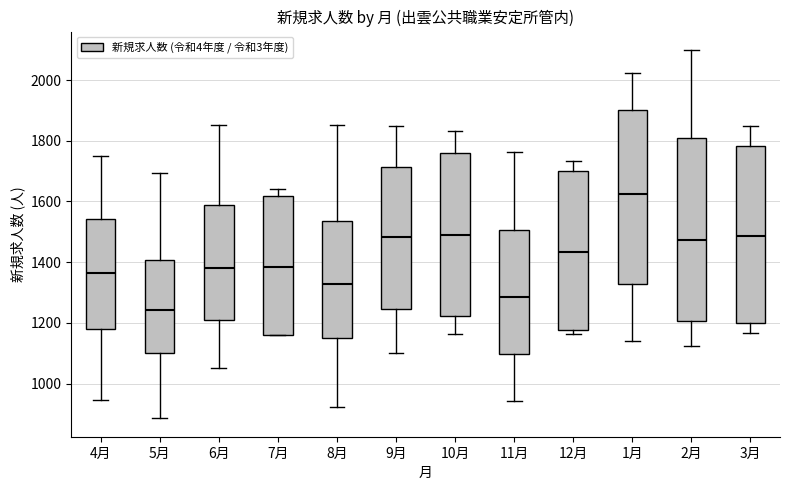

Reading left to right, transcribe this box plot: for each box, give where its median line is, the range the box spans, and where its two whiskers end, as read against the y-axis. The values are not printed on the chart, so give them approximately, as read against the axis.

4月: median 1360, box 1180 to 1540, whiskers 940 to 1760
5月: median 1240, box 1100 to 1400, whiskers 880 to 1700
6月: median 1380, box 1220 to 1580, whiskers 1060 to 1860
7月: median 1380, box 1160 to 1620, whiskers 1160 to 1640
8月: median 1320, box 1160 to 1540, whiskers 920 to 1860
9月: median 1480, box 1240 to 1720, whiskers 1100 to 1840
10月: median 1480, box 1220 to 1760, whiskers 1160 to 1840
11月: median 1280, box 1100 to 1500, whiskers 940 to 1760
12月: median 1440, box 1180 to 1700, whiskers 1160 to 1740
1月: median 1620, box 1320 to 1900, whiskers 1140 to 2020
2月: median 1480, box 1200 to 1800, whiskers 1120 to 2100
3月: median 1480, box 1200 to 1780, whiskers 1160 to 1840